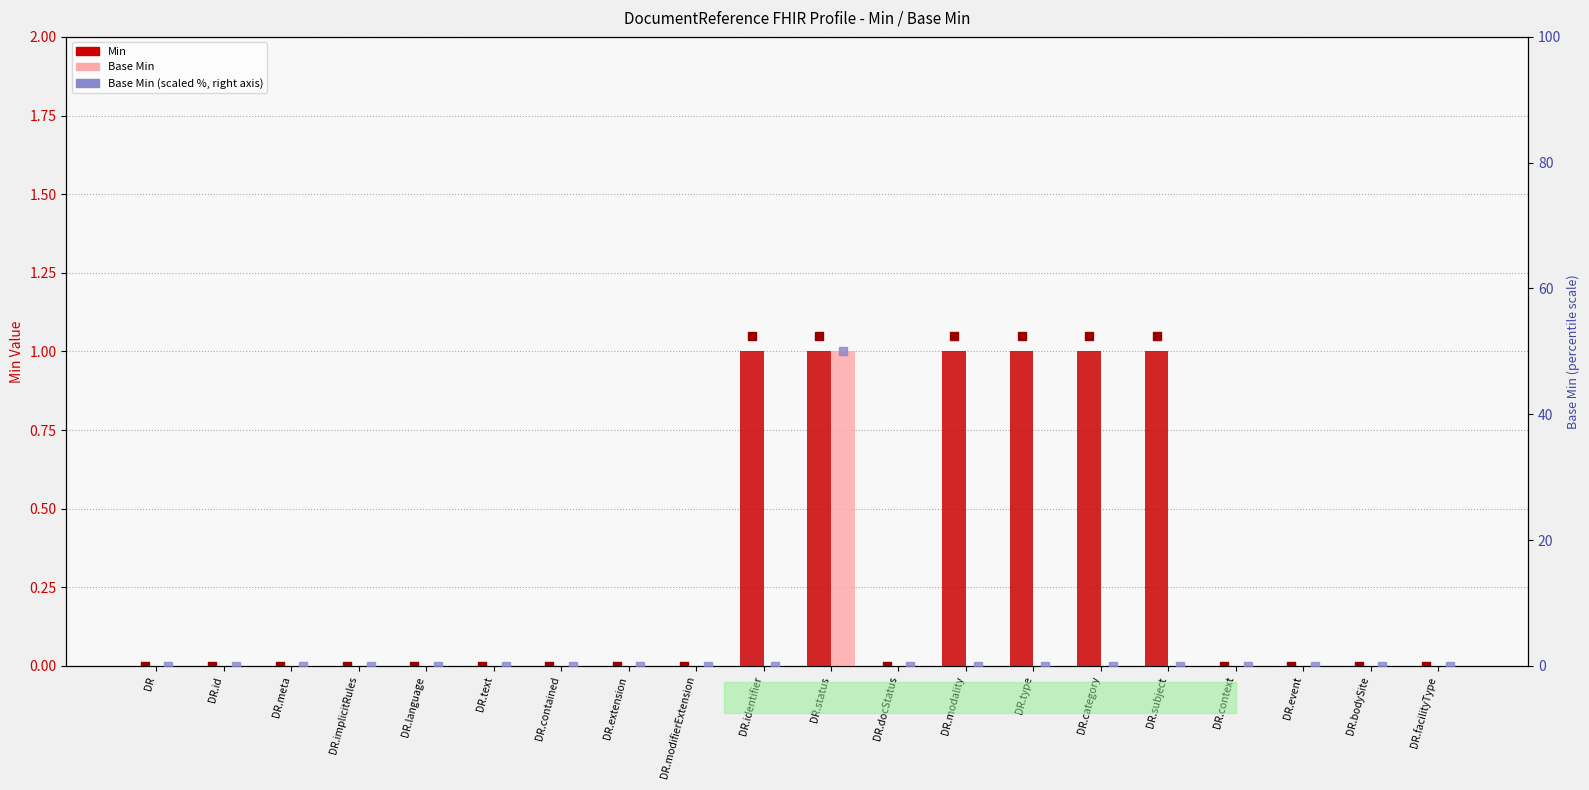

What are all the series names shown in the legend?

Min, Base Min, Base Min (scaled %)